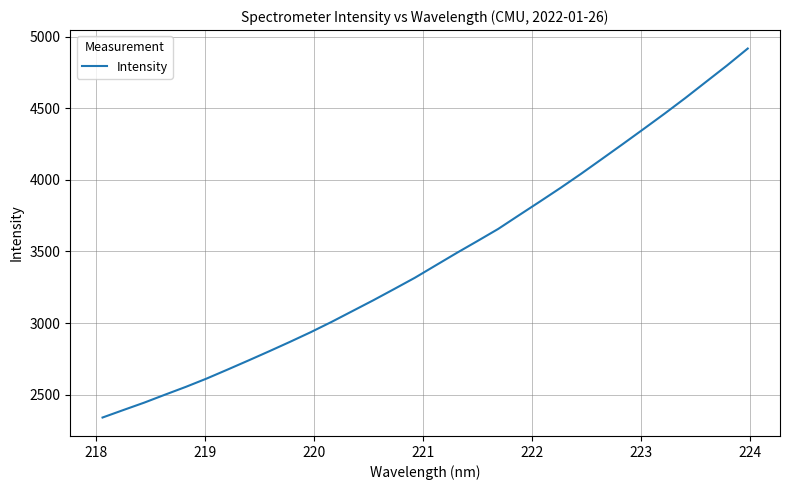

What is the greatest value displayed?

4916.2